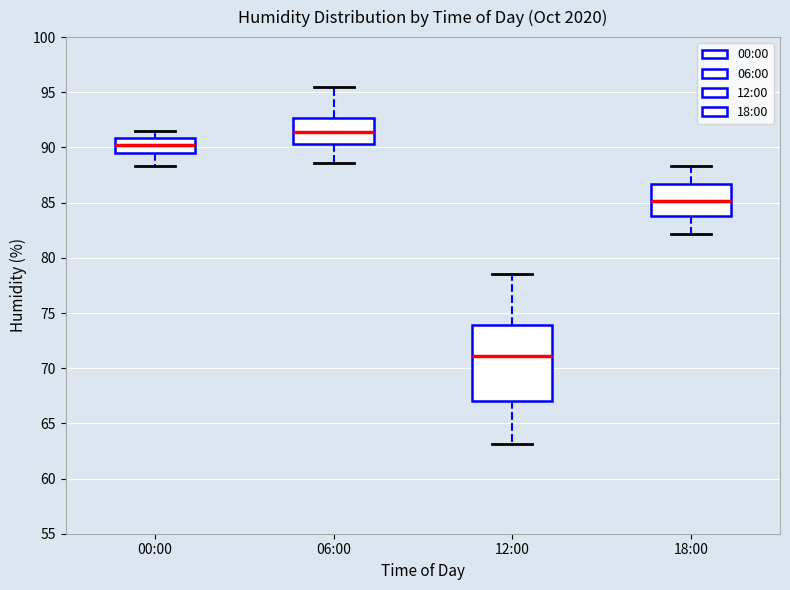

Comparing the boxes themselves (not the whiskers), which one is the tallest?

12:00